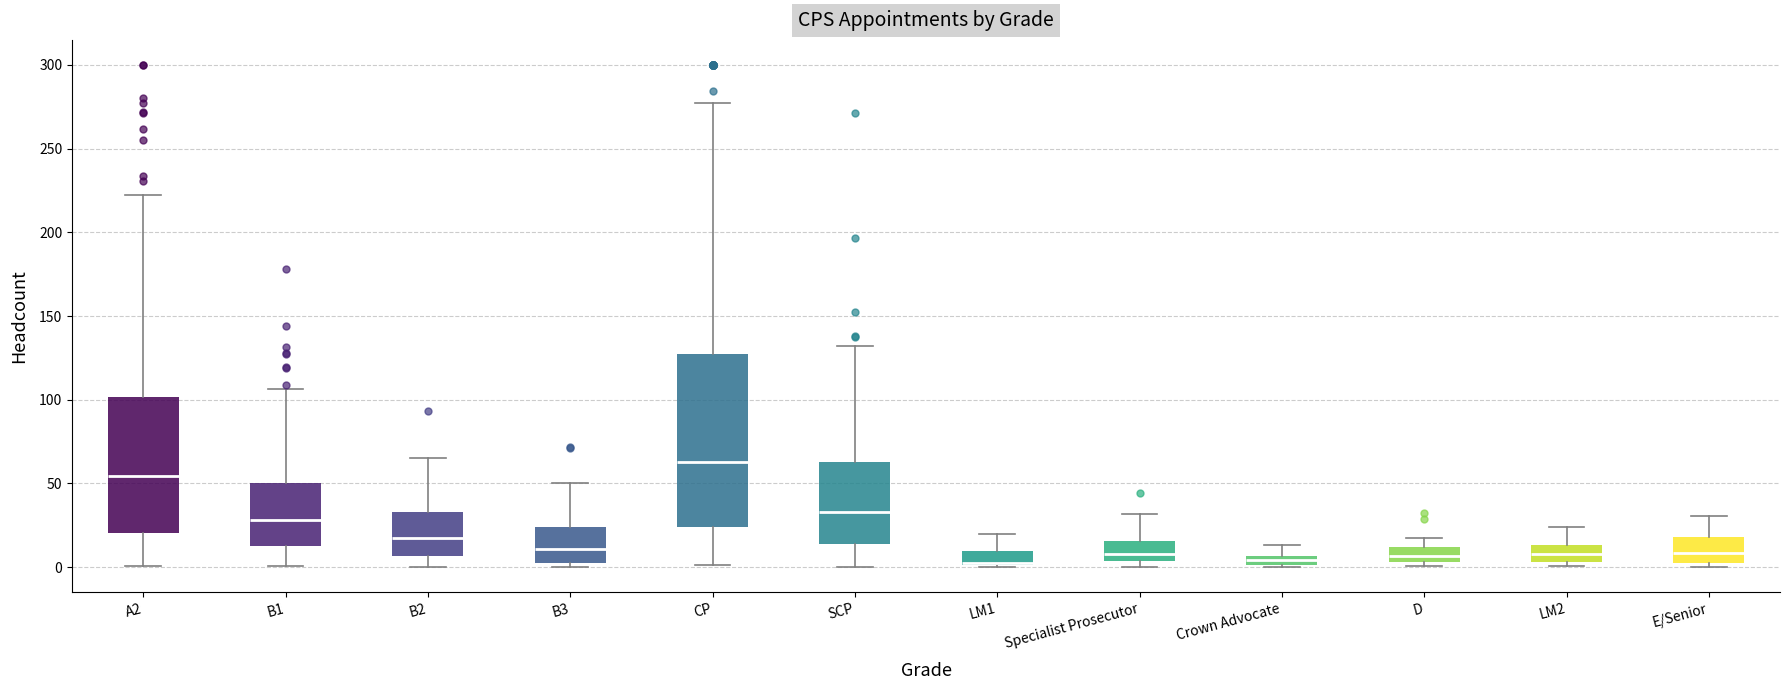

Where is the upper edge of the box for B2 on the y-axis? The values are not printed on the chart, so give them approximately, as read against the axis.

35